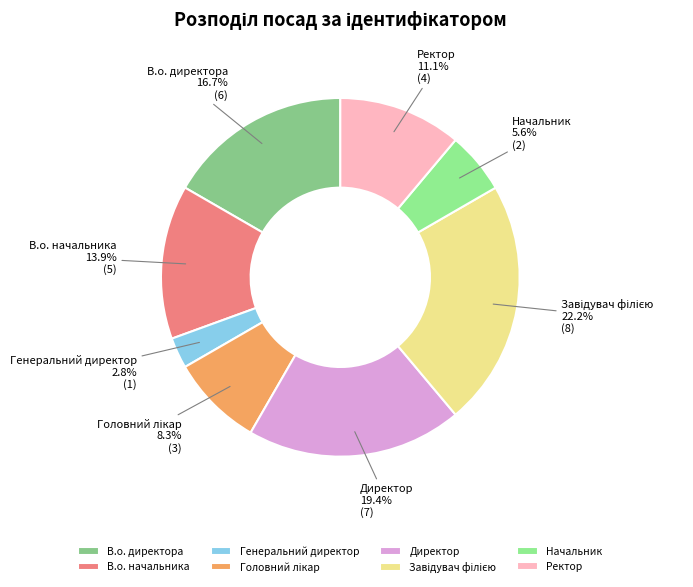

Is В.о. начальника the majority of the pie?

No